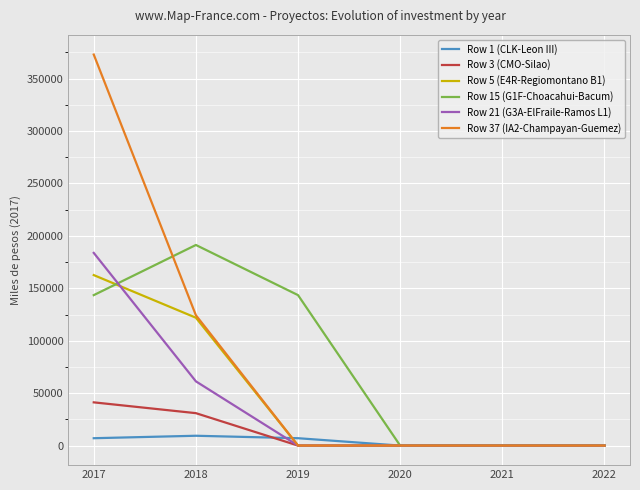

What is the average value of the Row 1 (CLK-Leon III) series?

3907